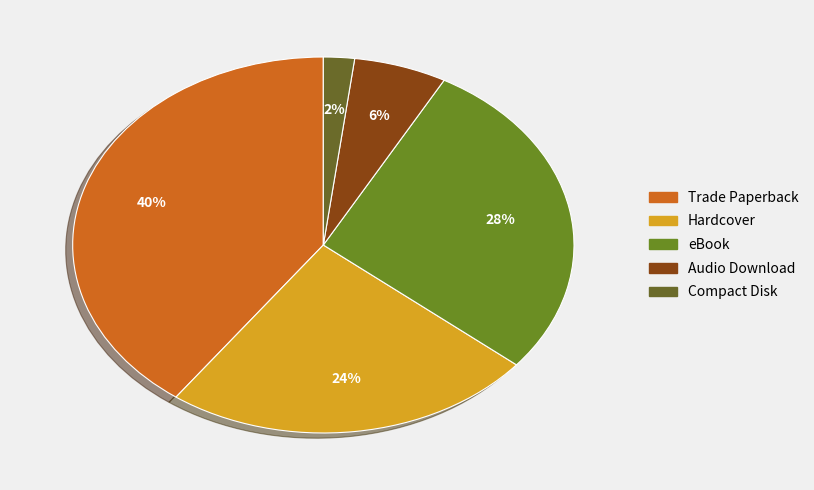

Approximately how many times larger is the value at Audio Download compared to eBook?

0.2